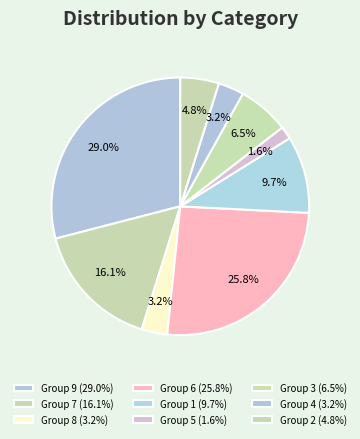

Count the number of slices in the pie.

9